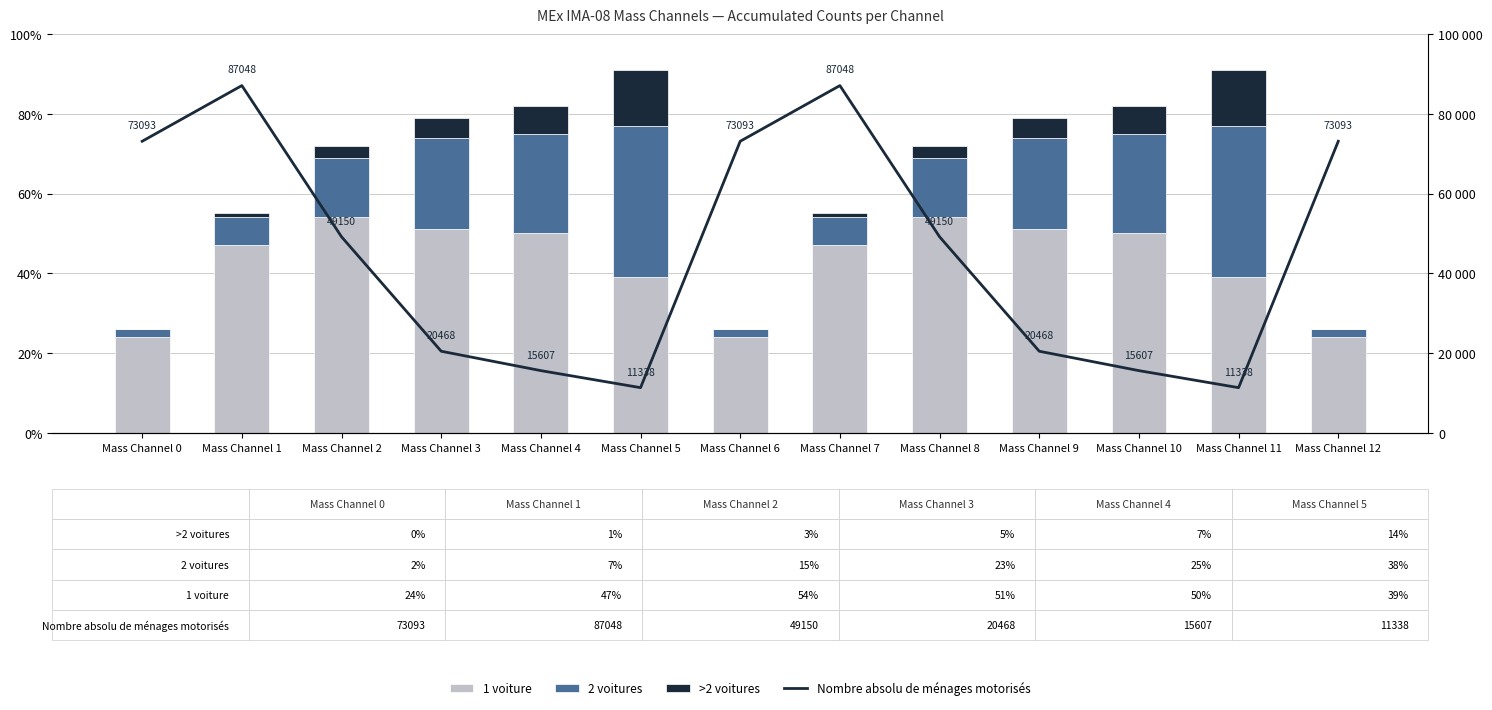

How many 1 voiture values are between 0 and 1?

13